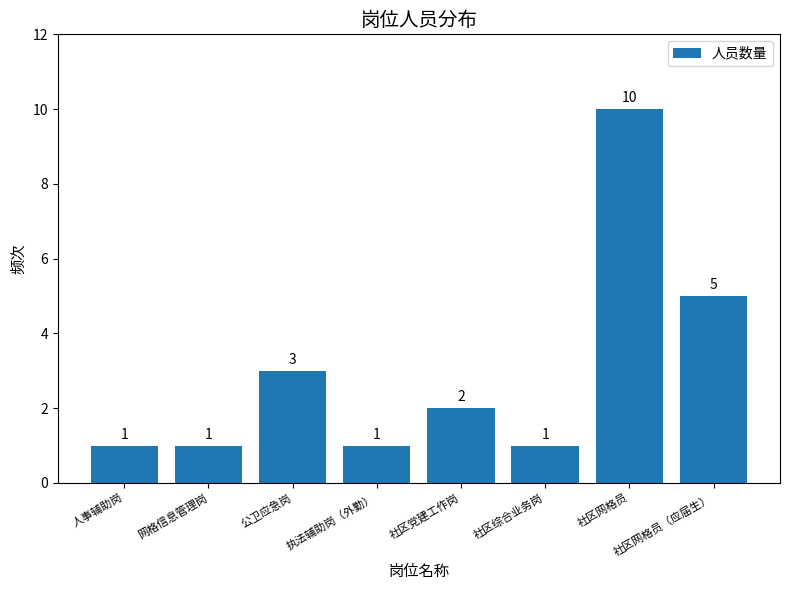

True or false: the data shows 10 at 社区网格员.

True